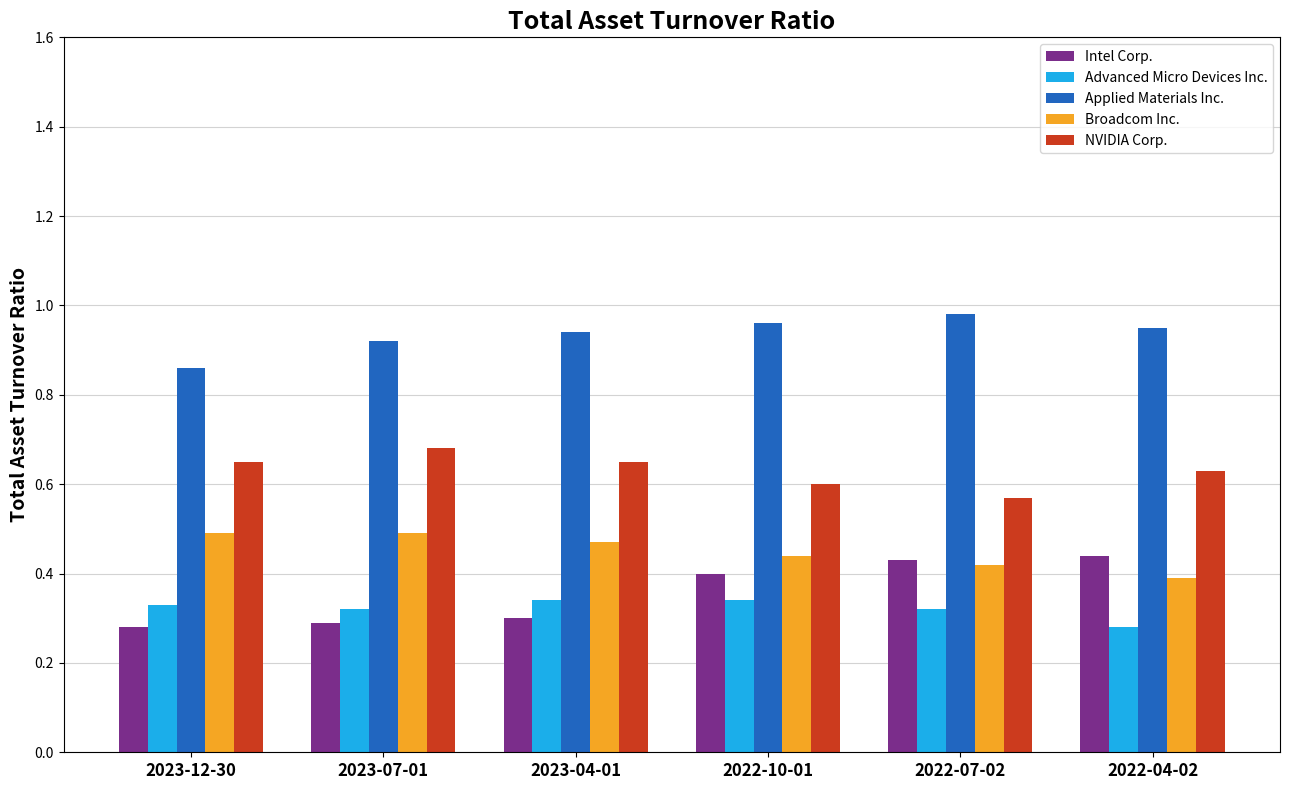

Which series has the widest spread of values?

Intel Corp.